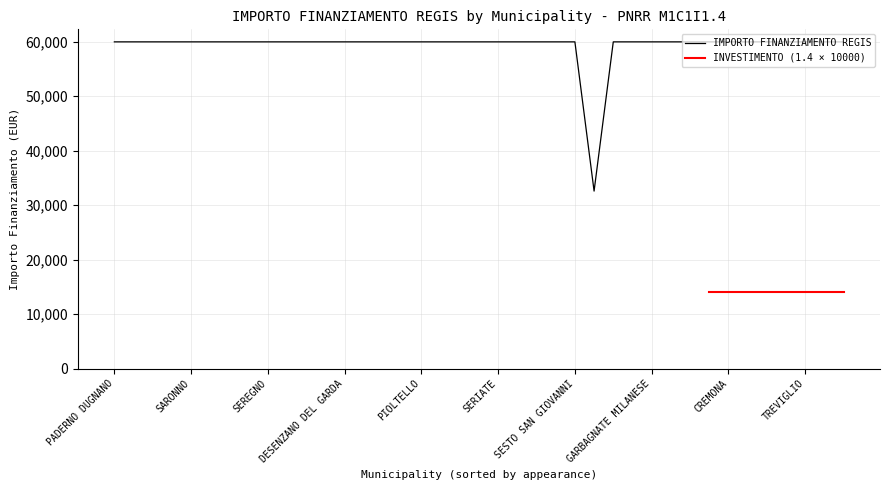

What is the minimum value for IMPORTO FINANZIAMENTO REGIS?

32589